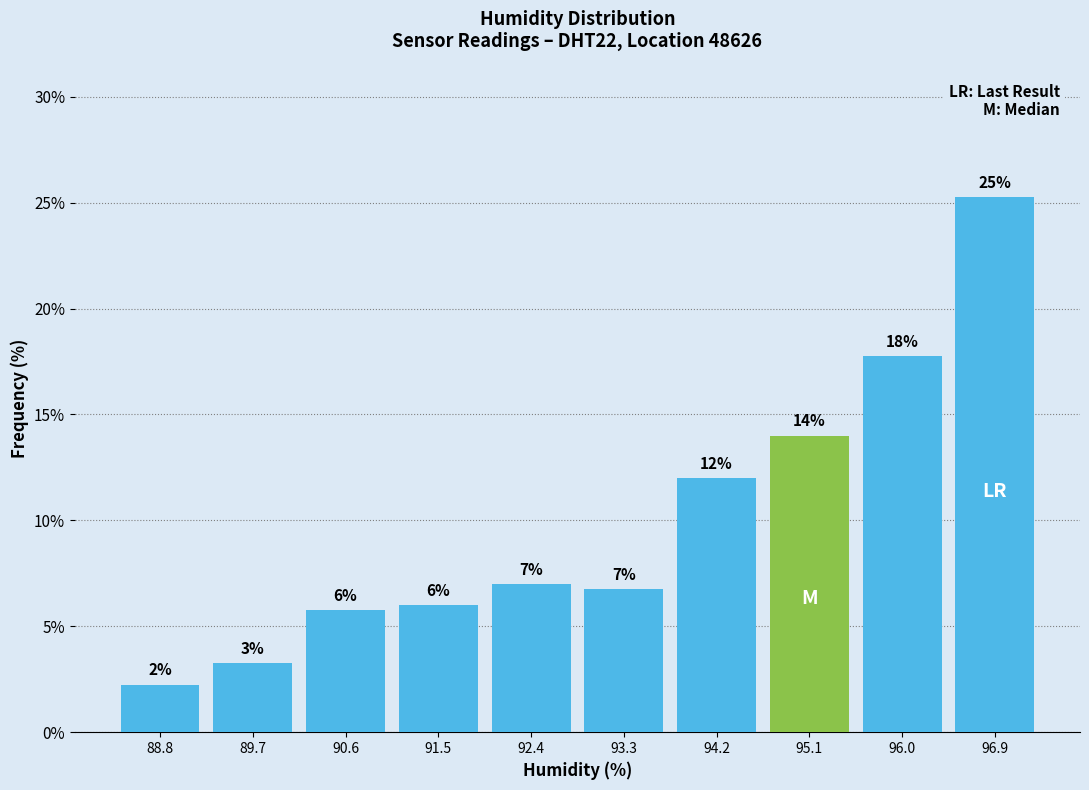

Which range on the x-axis has the tallest bar?

96.41 to 97.30